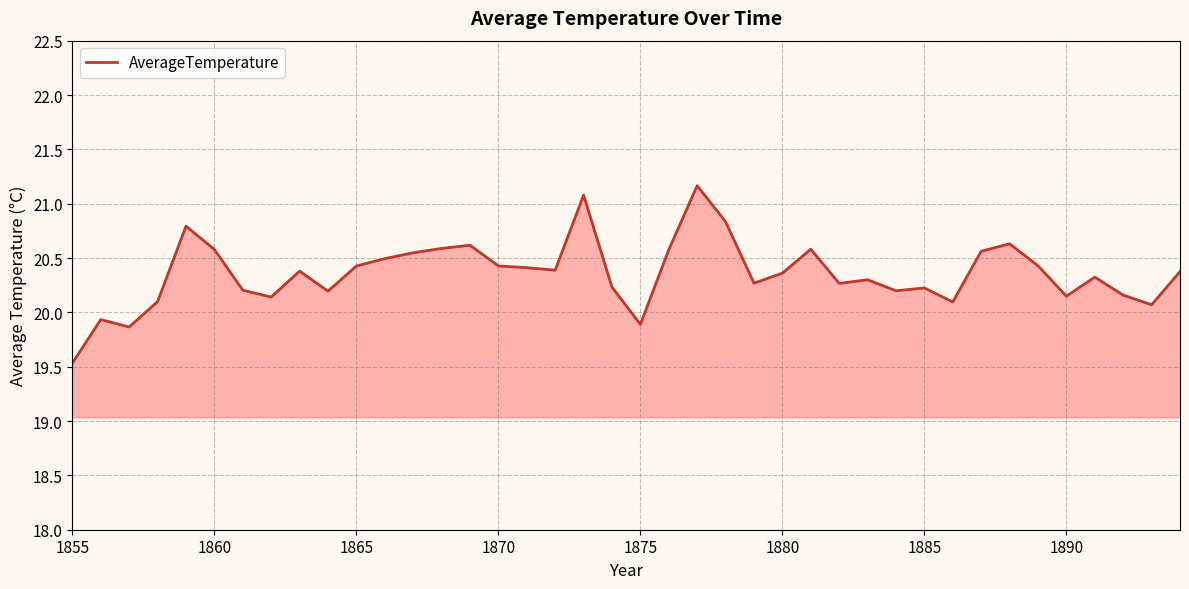

What is the difference between the maximum and minimum values?

1.6